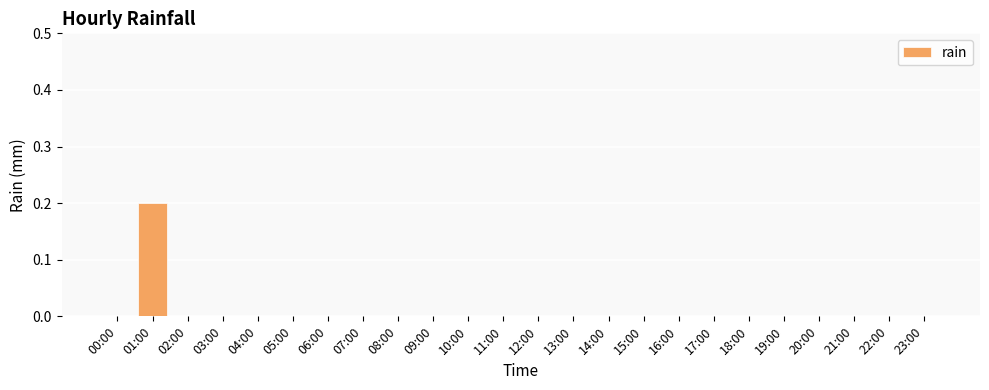

True or false: the data shows -0.1 at 17:00.

False